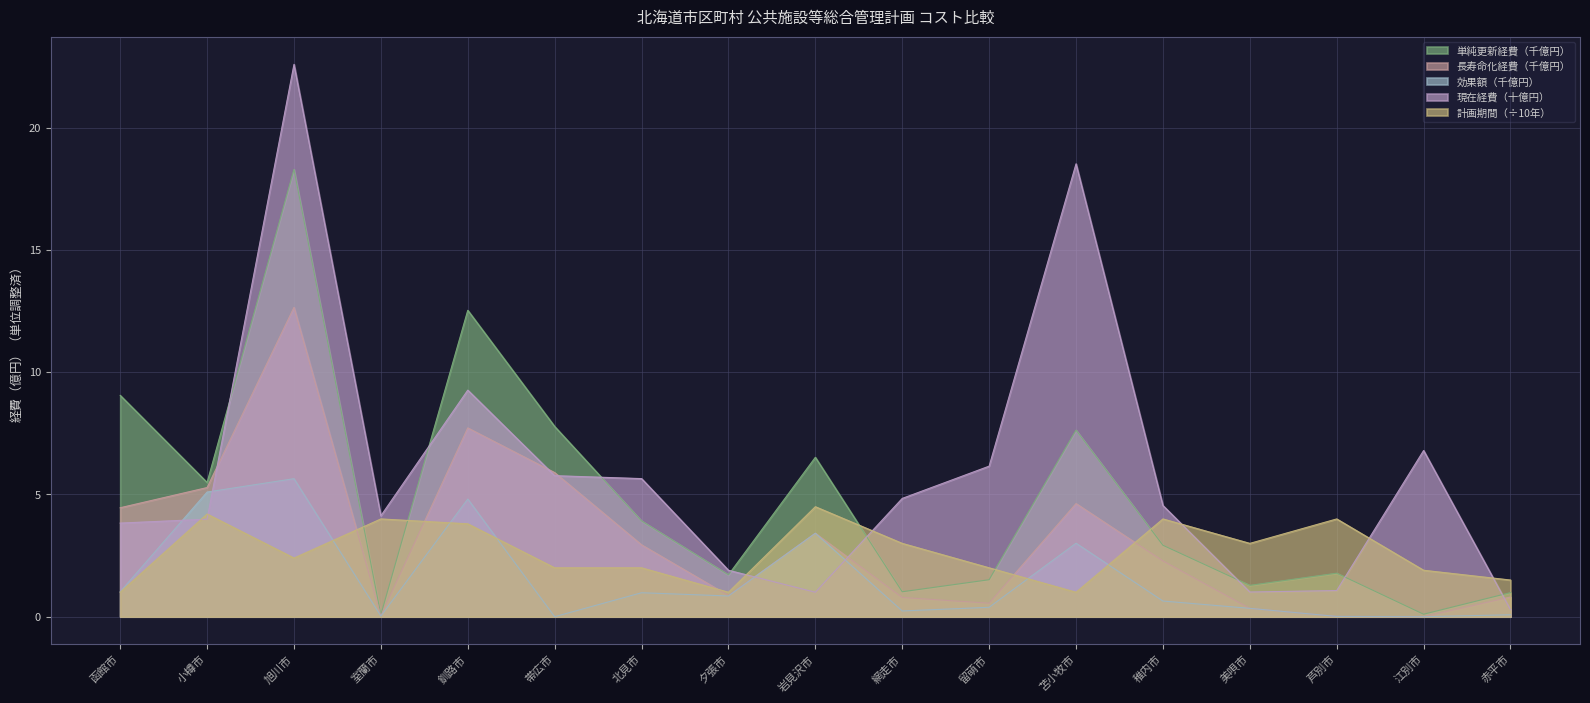

Which series has the widest spread of values?

現在経費（十億円）